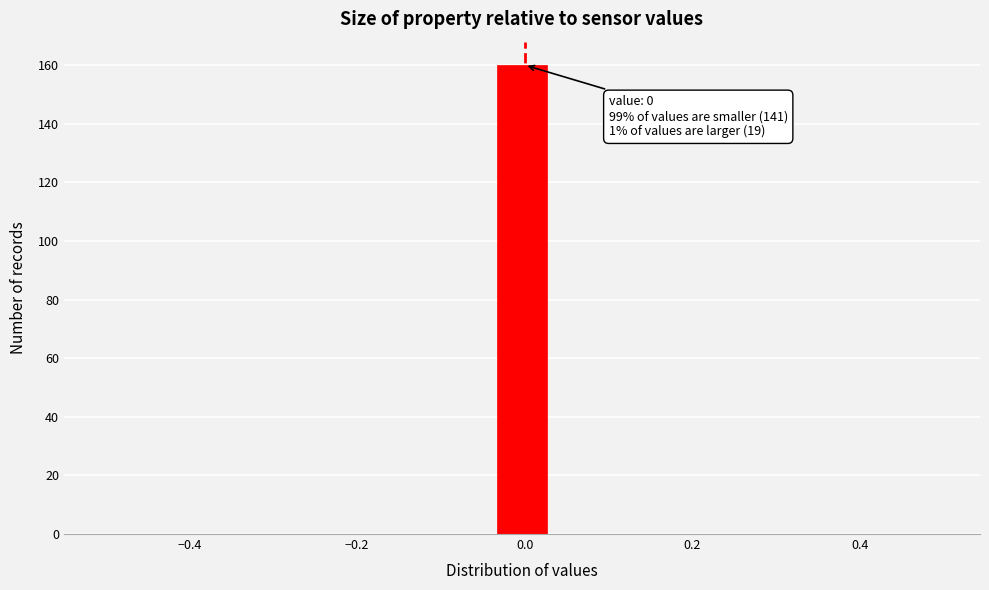

Read against the x-axis, roughly where is the centre of the tallest bar?

0.00